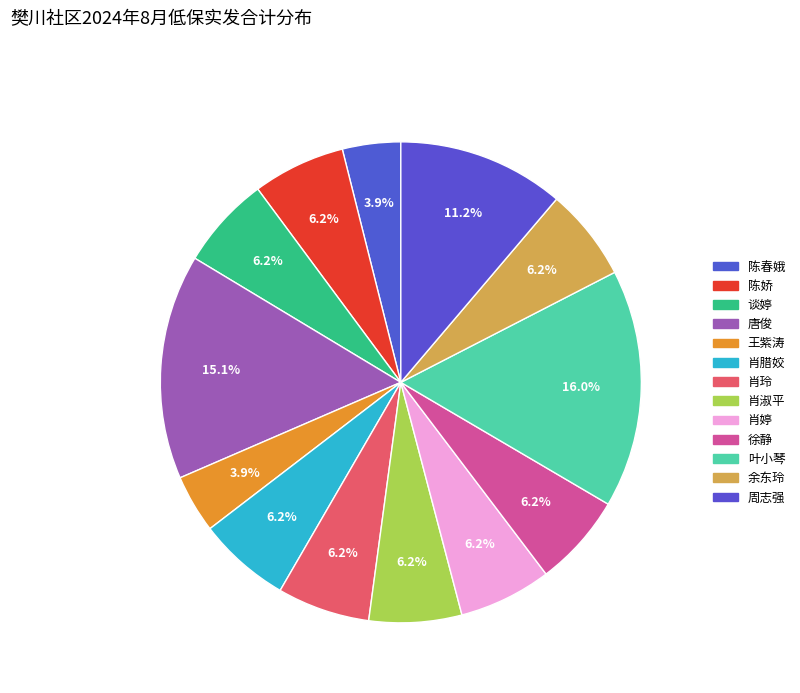

What is the change in value from 唐俊 to 肖玲?

-1000